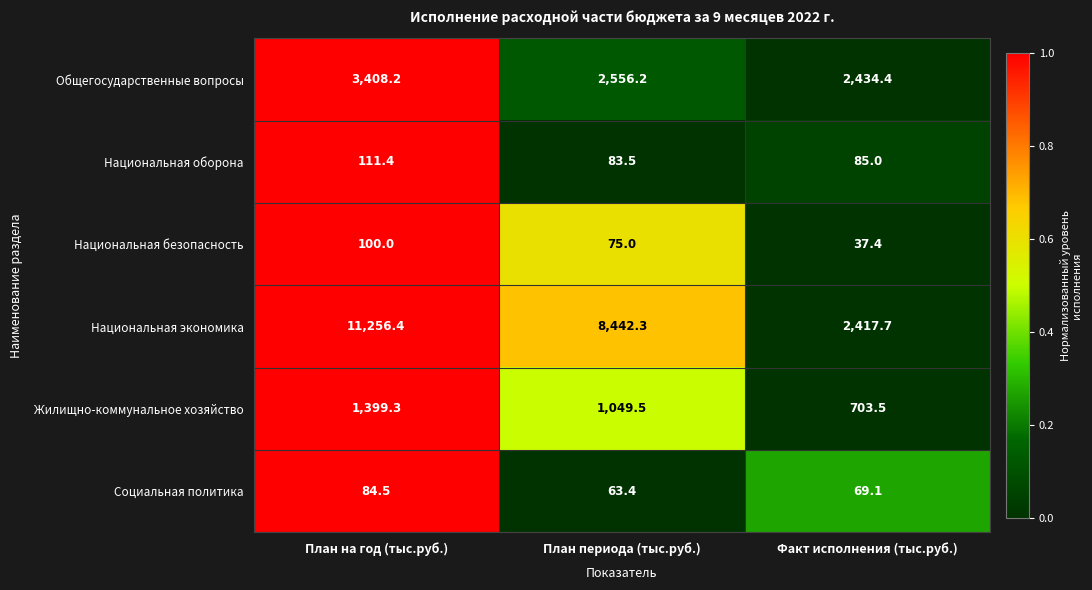

Count the number of categories in the chart.

3